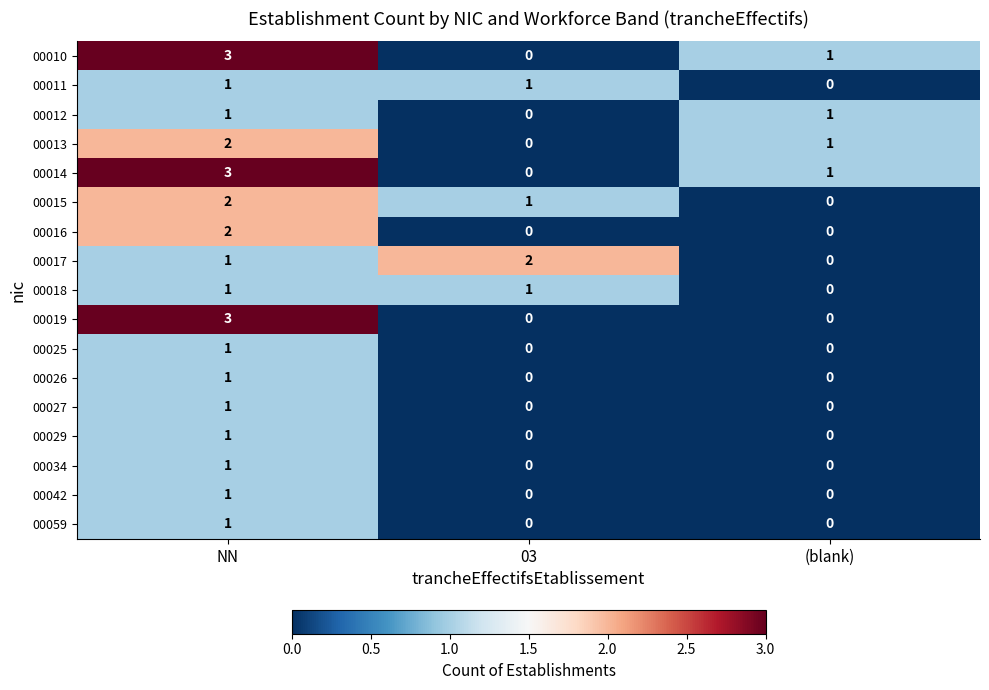

How many 00017 values are between 0 and 2?

3